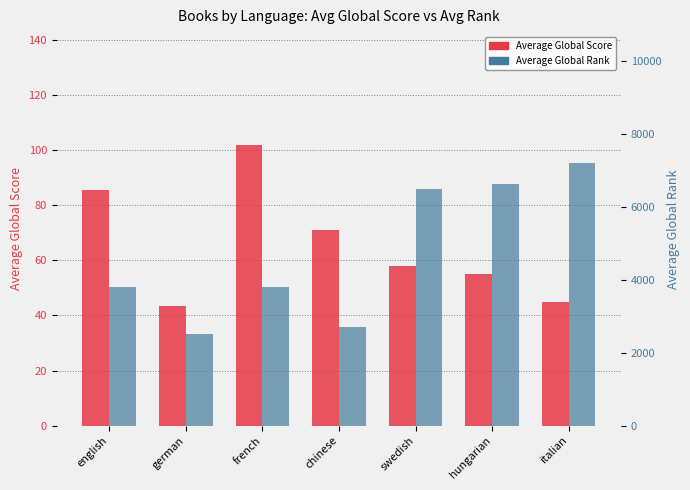

Reading left to right, transcribe all the data shown in this chart.

Average Global Score: english=85.6	german=43.3	french=102.0	chinese=71.0	swedish=58.0	hungarian=55.0	italian=45.0
Average Global Rank: english=3801.4	german=2519.3	french=3813.0	chinese=2711.5	swedish=6507.0	hungarian=6635.0	italian=7204.0